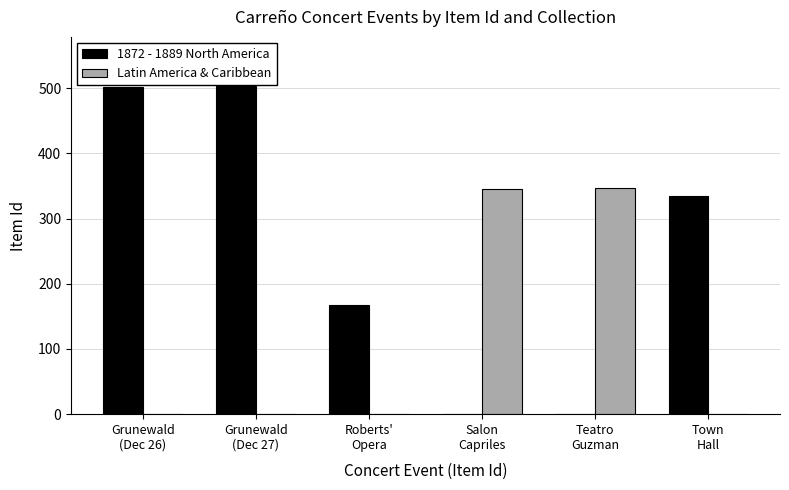

Which series has the largest total across all categories?

1872 - 1889 North America